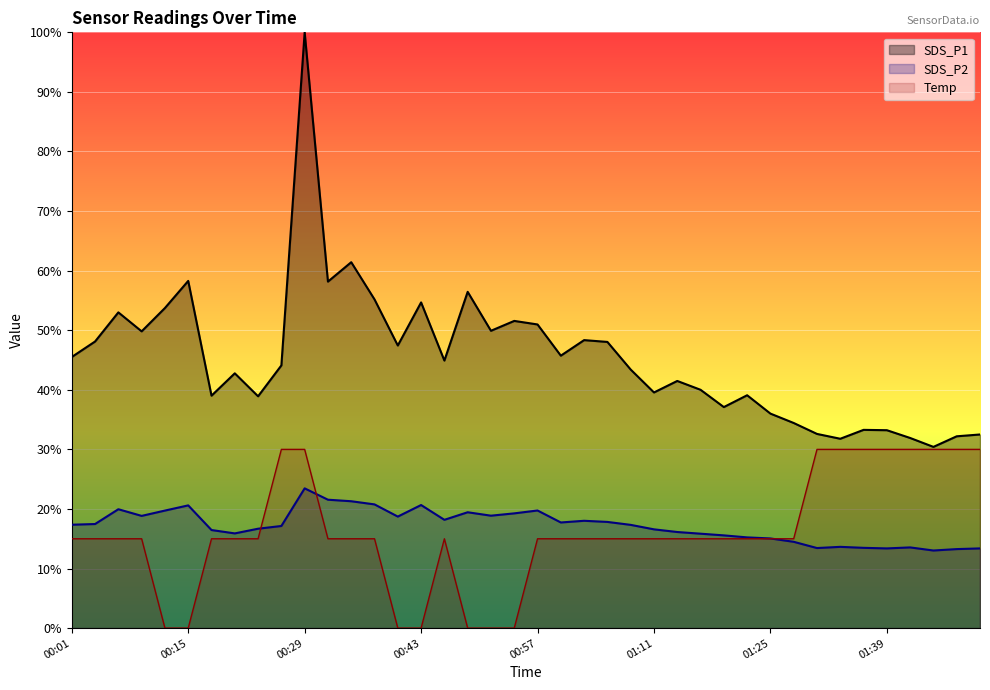

Which series has the widest spread of values?

SDS_P1